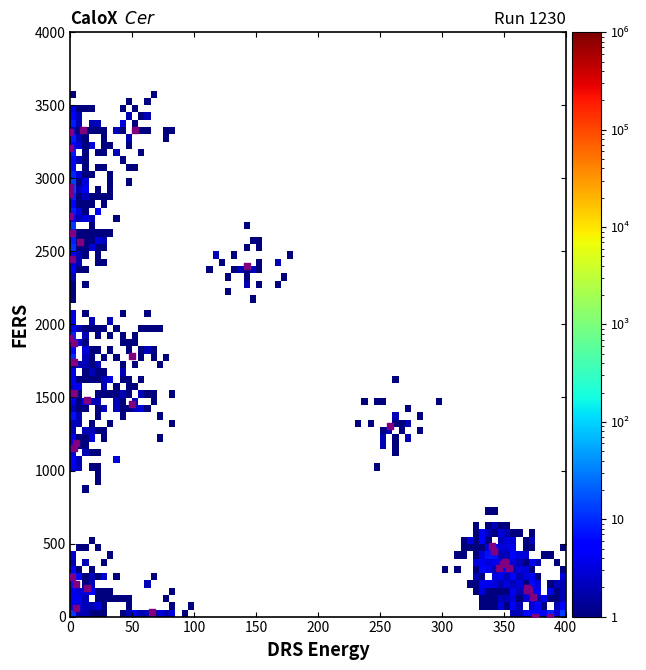

What Y value in the scatter plot is closest to 1665?

1740.0